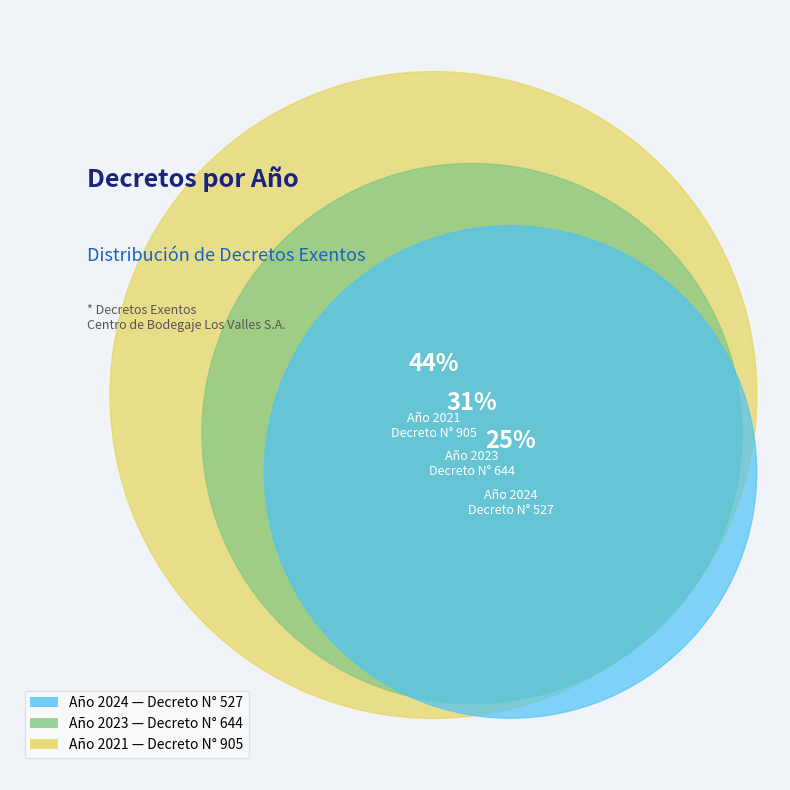

Which has a higher value, 2023 or 2021?

2021